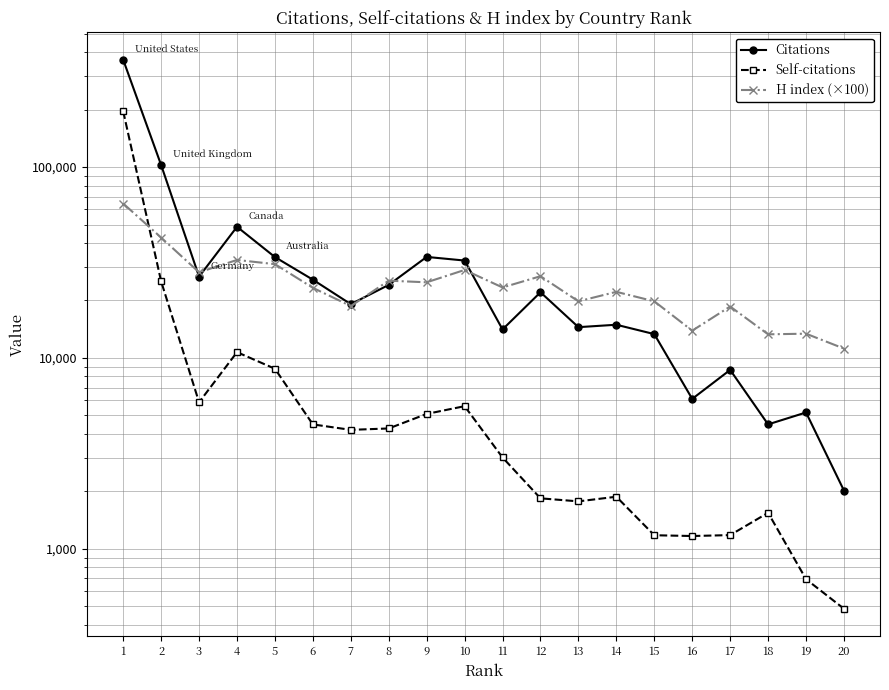

At how many categories does at least one series exceed 66402?

2